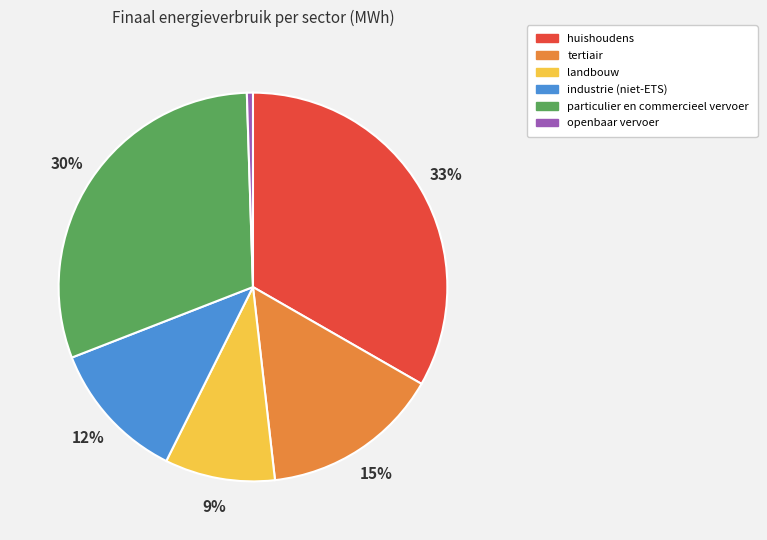

How many segments does this pie chart have?

6